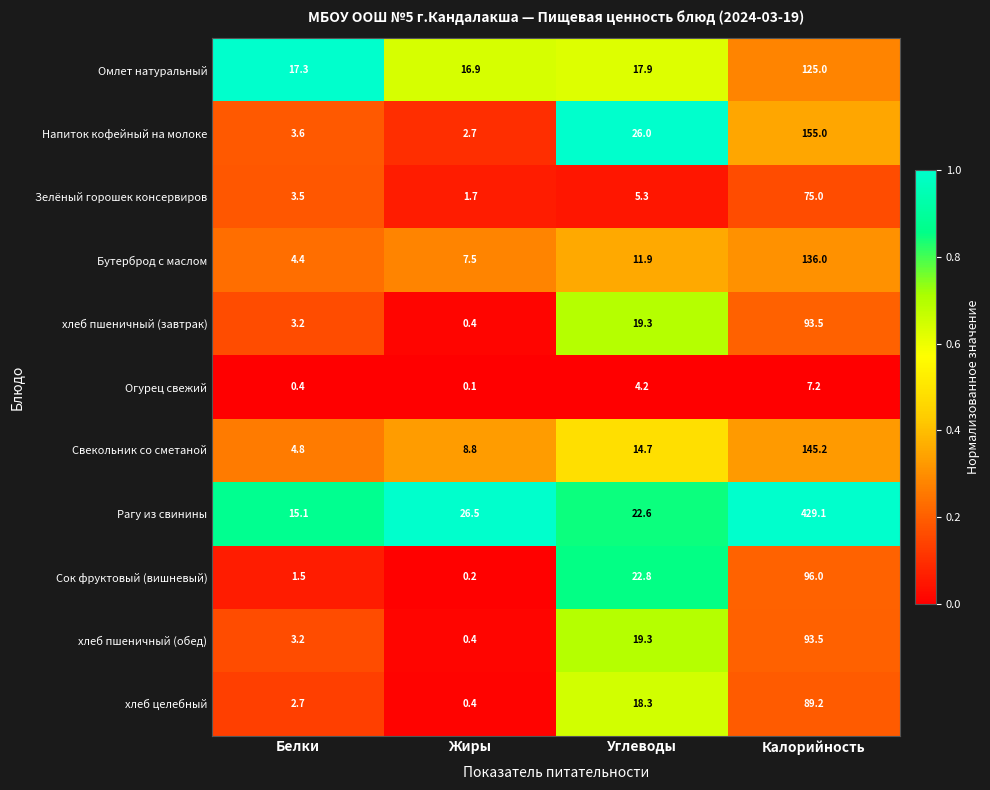

Rank the categories by хлеб пшеничный (обед) value from highest to lowest.

Калорийность, Углеводы, Белки, Жиры